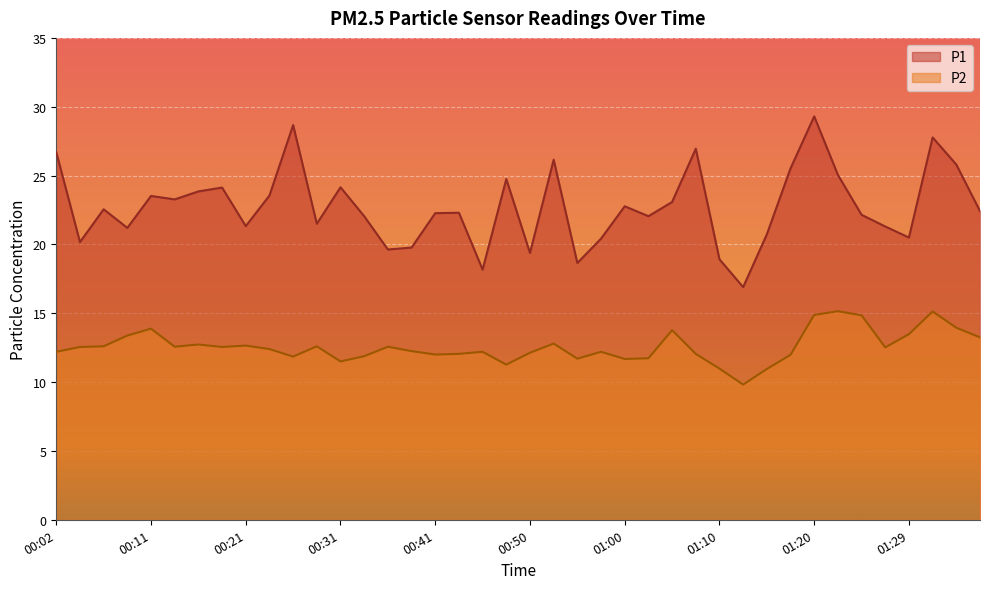

How many interior local peaks does the P1 series have?

12